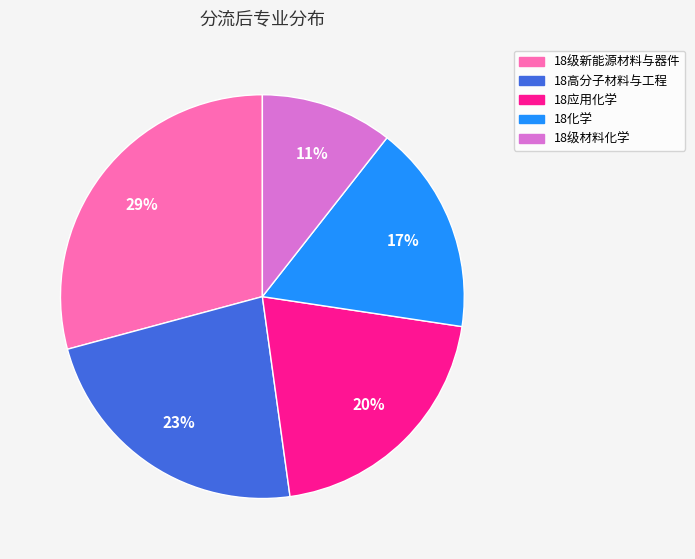

Does any single category account for the majority?

No